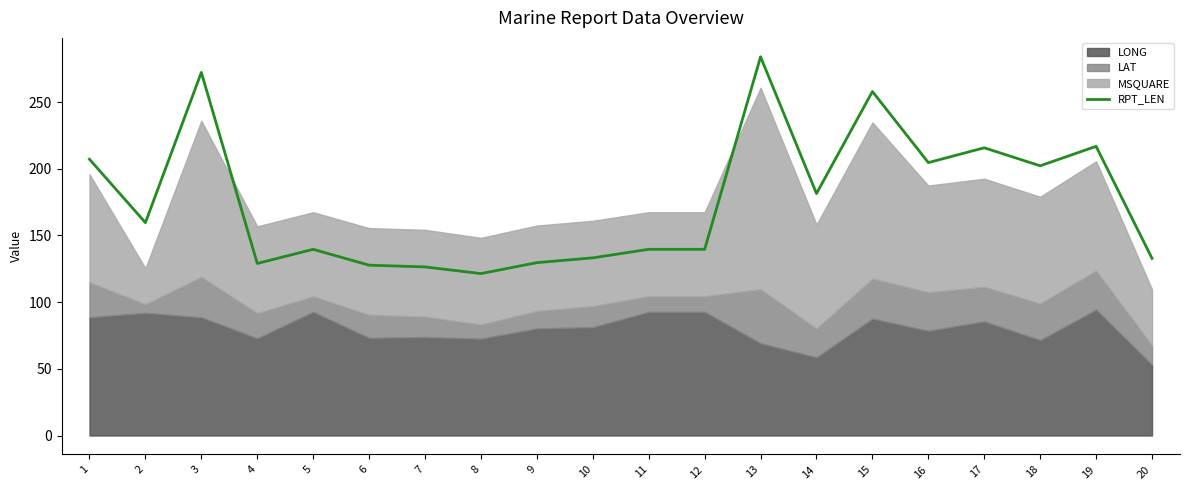

What is the ratio of the value at 4 to the value at 3?

0.5